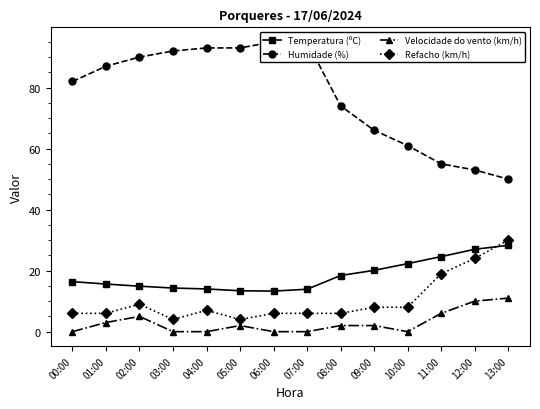

List the series in order of their peak value, highest first.

Humidade (%), Refacho (km/h), Temperatura (ºC), Velocidade do vento (km/h)